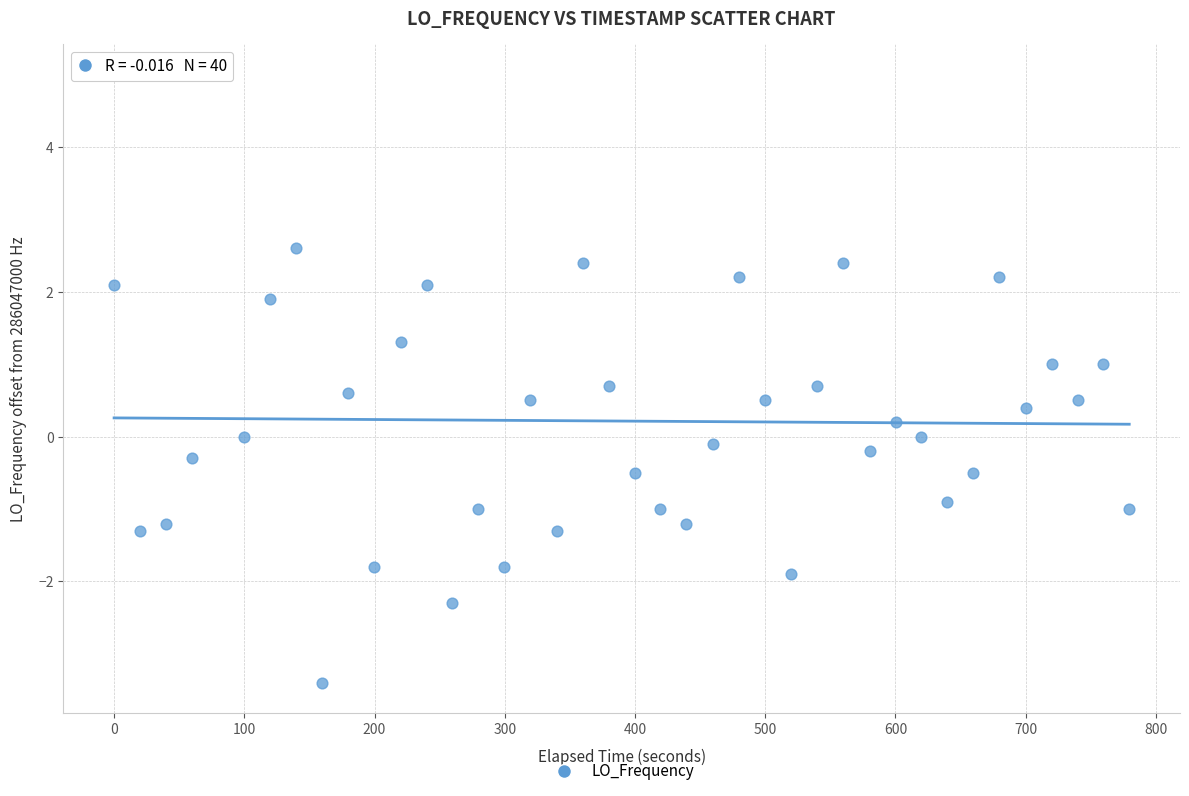

What is the range of Y values (max minus min)?

8.4